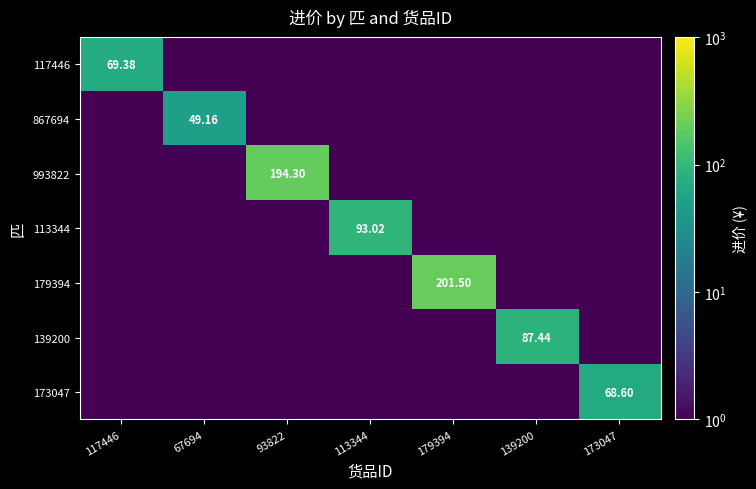

What is the highest value of the 173047 series?

68.6